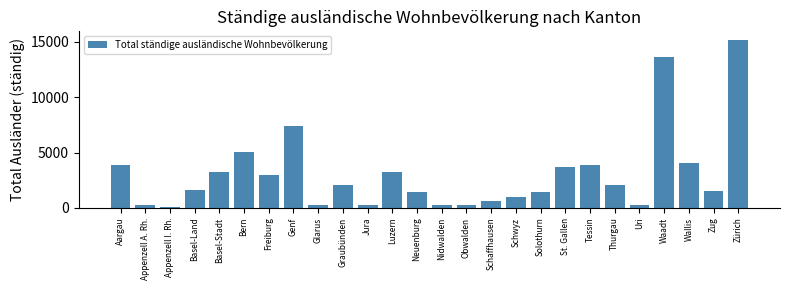

Where is the data nearest to the value 7619?

Genf